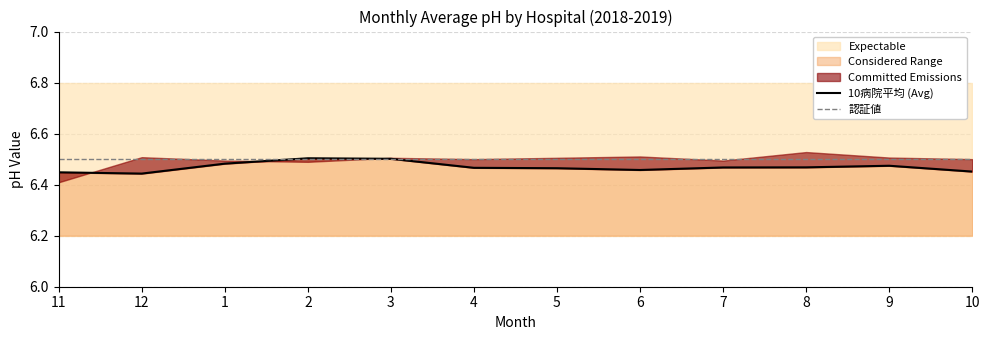

What is the sum of the 10病院平均 (Avg) values at 11 and 12?

12.9